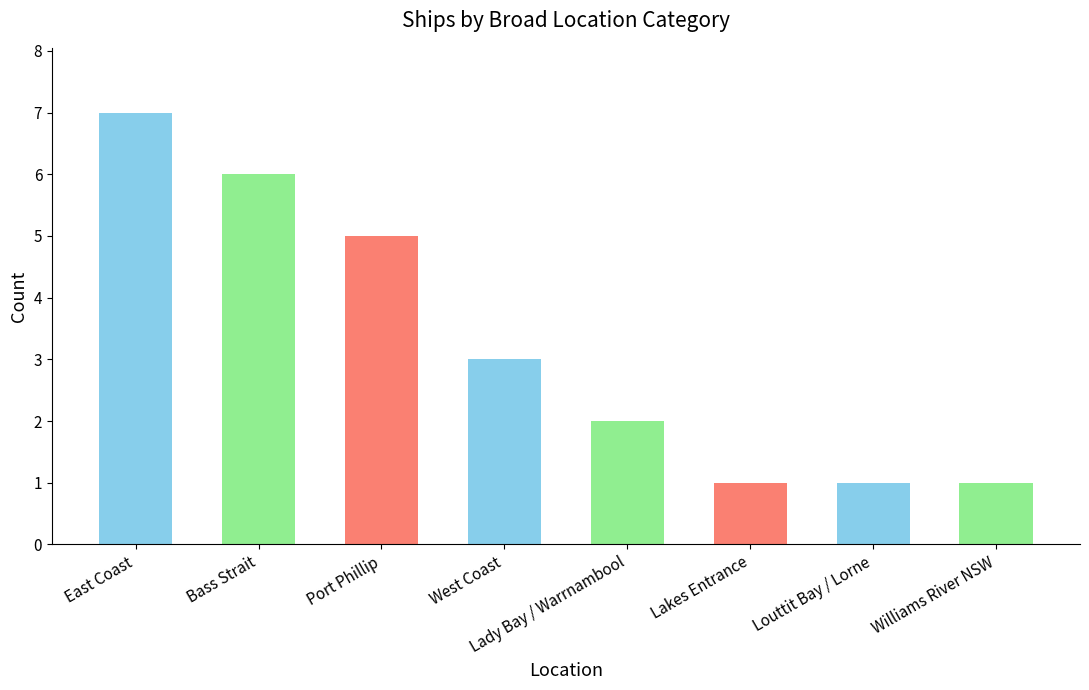

Reading left to right, what are all the values shown in this chart?

7	6	5	3	2	1	1	1